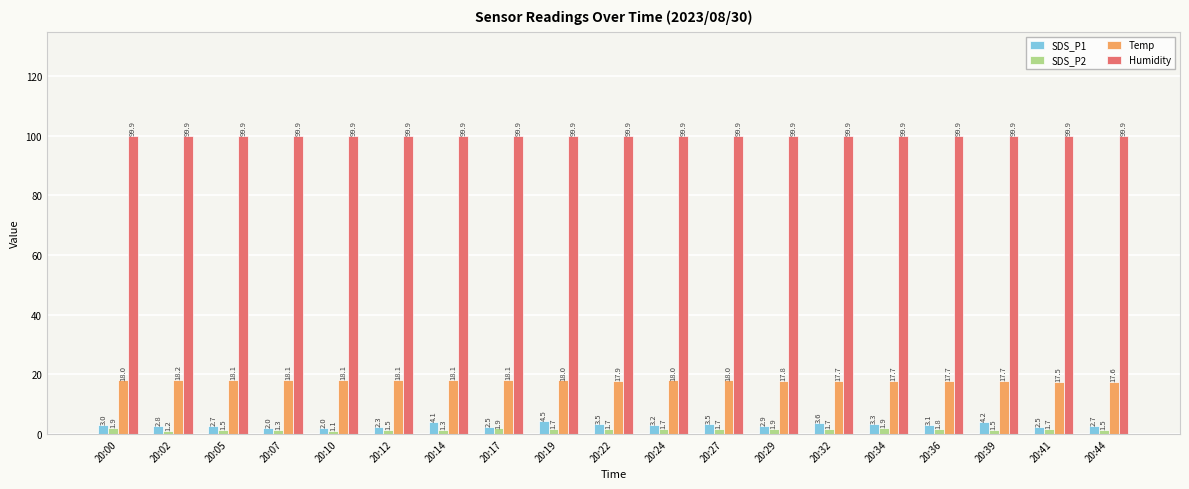

Read the SDS_P2 value at 20:00.

1.9